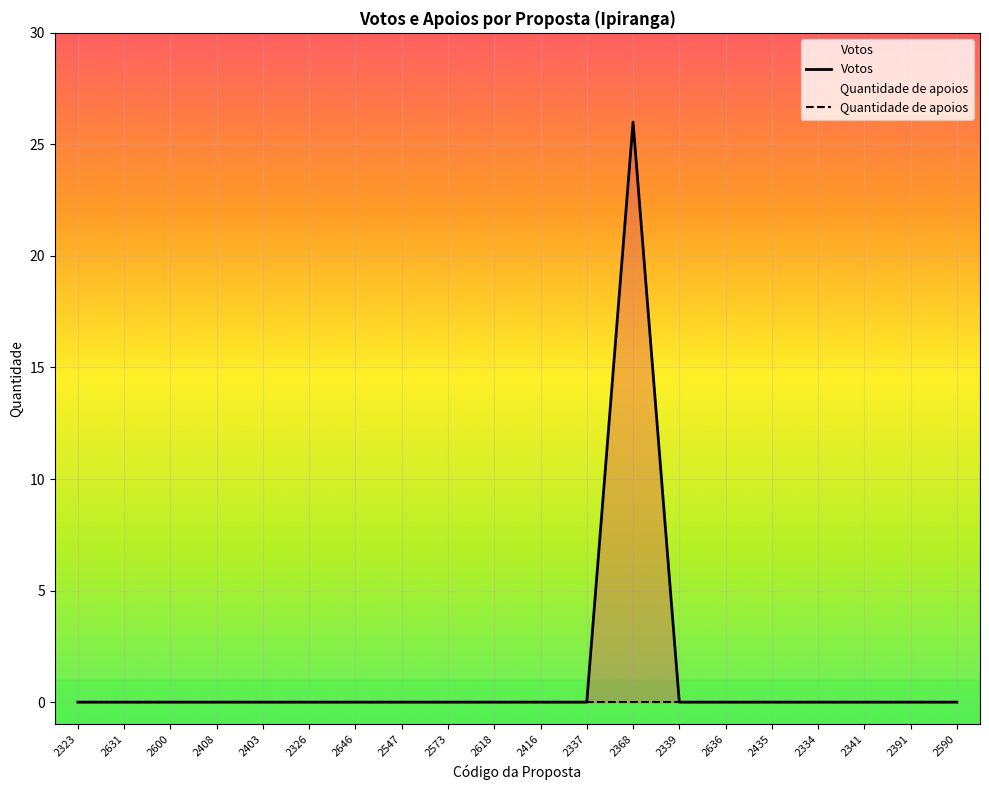

The chart shows a value of 0 at 2646. True or false?

True